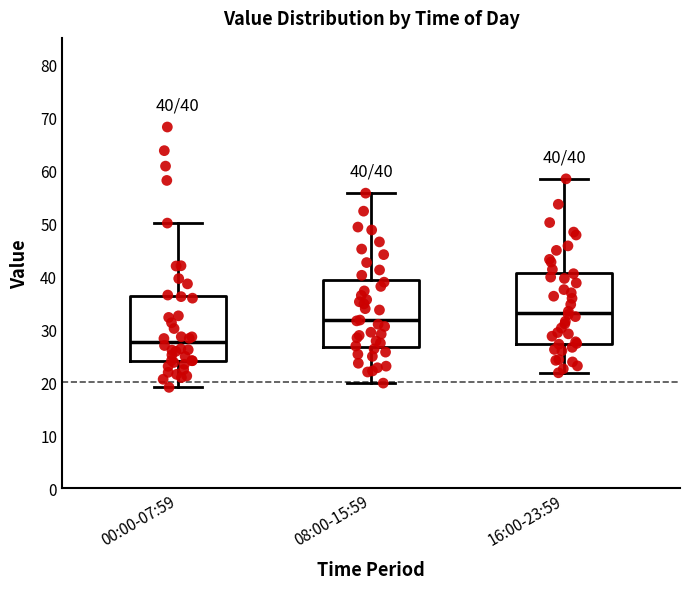

Which box has the lowest median line?

00:00-07:59